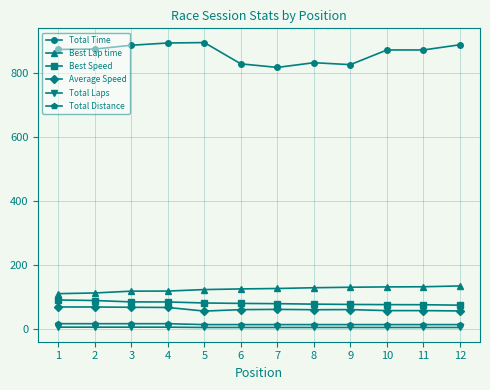

What is the sum of all Best Lap time values?

1496.3